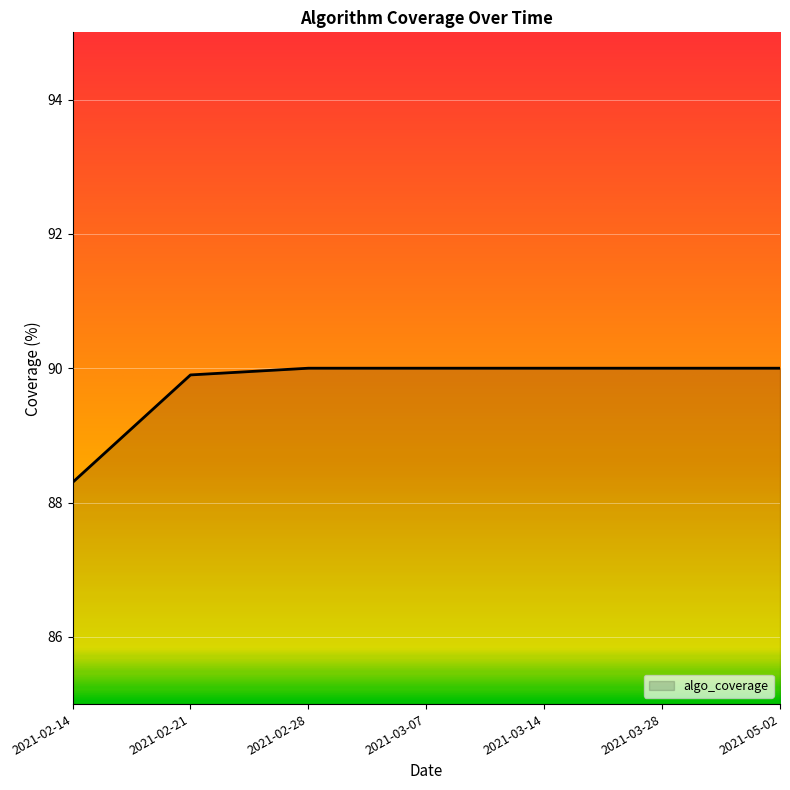

What is the difference between the values at 2021-02-21 and 2021-03-14?

0.1